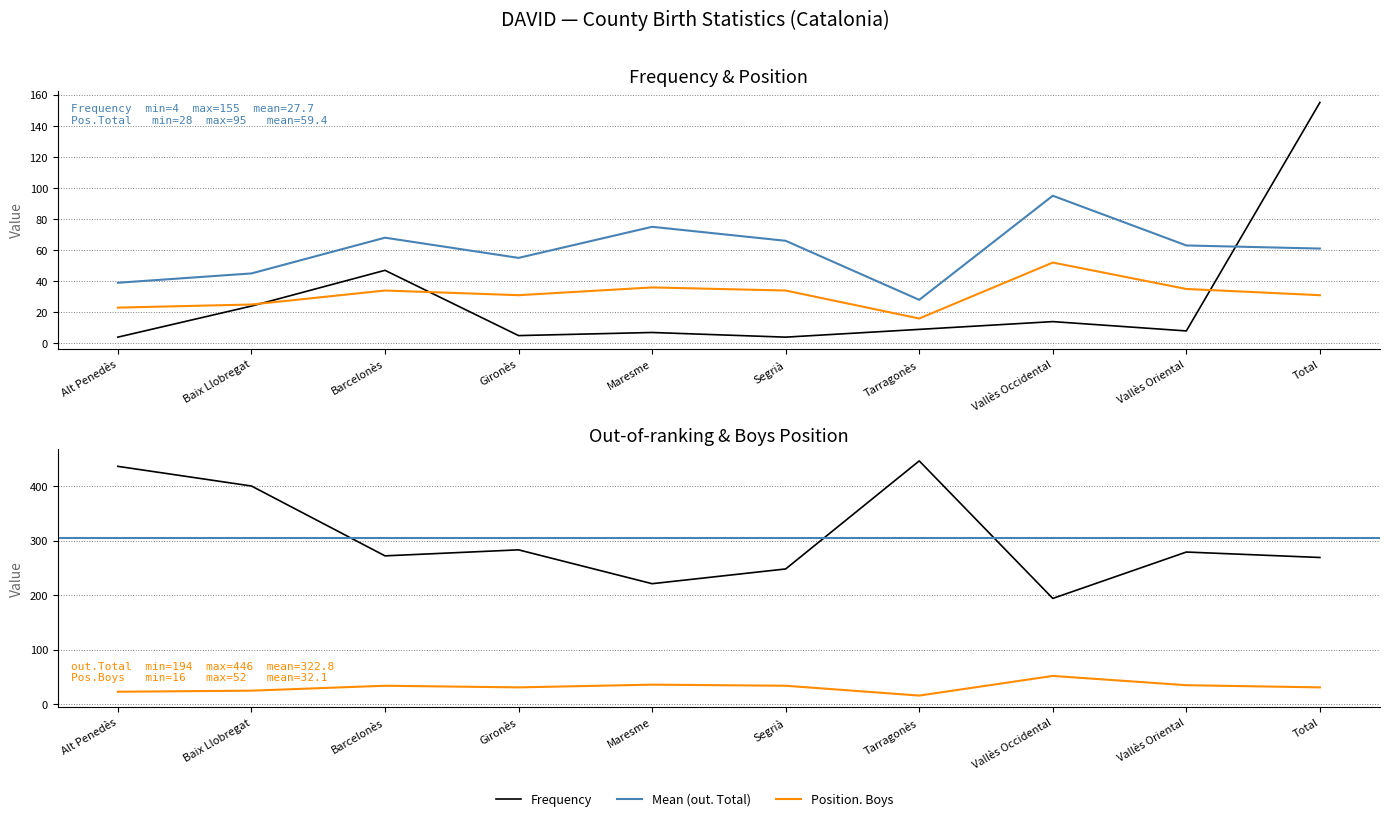

Is it true that out. Total equals 127 at Barcelonès?

False